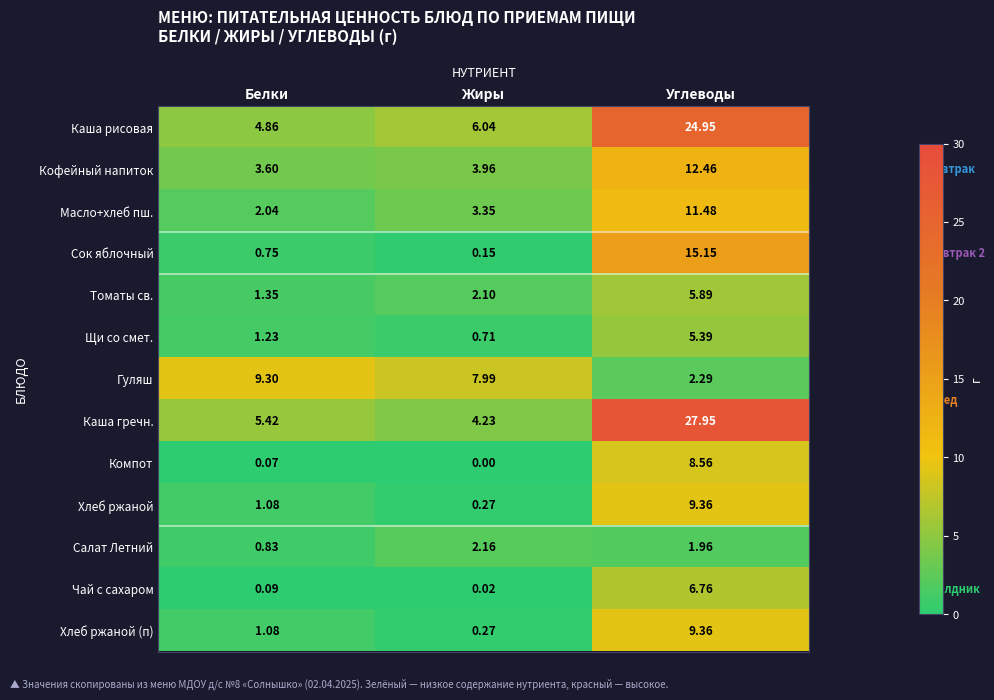

Where does the Томаты св. series first go above 2?

Жиры